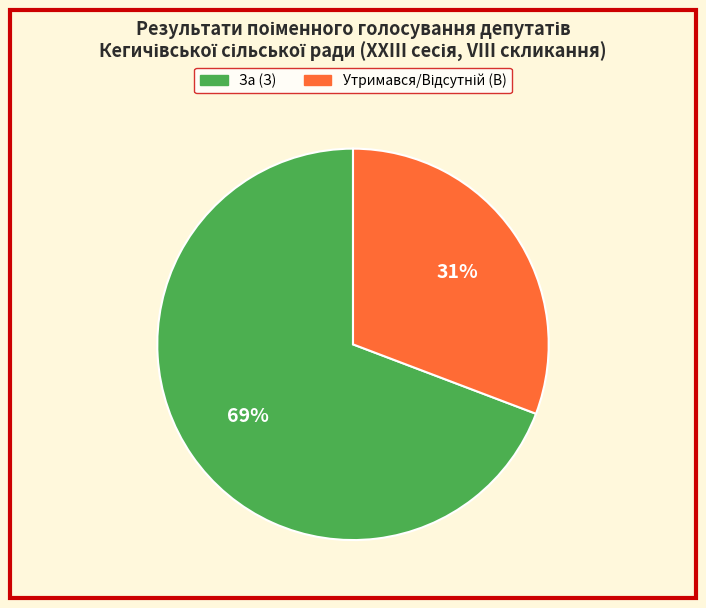

Does За (З) account for over 50% of the chart?

Yes